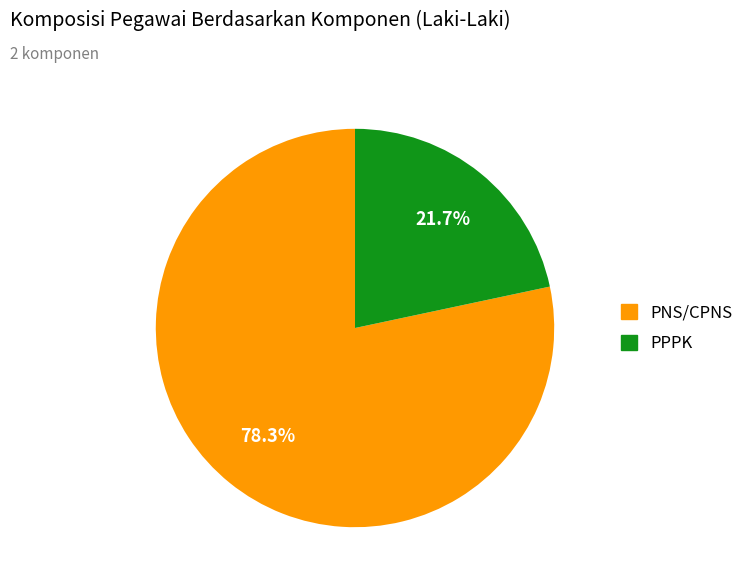

Is it true that PPPK is 22% of the pie?

True